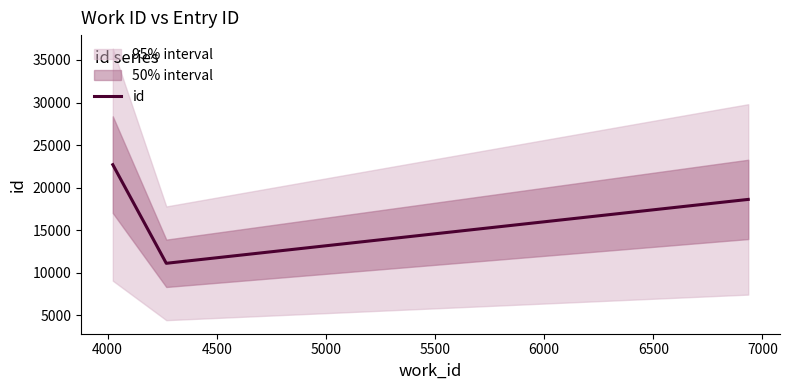

True or false: id has more than 2 interior local peaks.

False